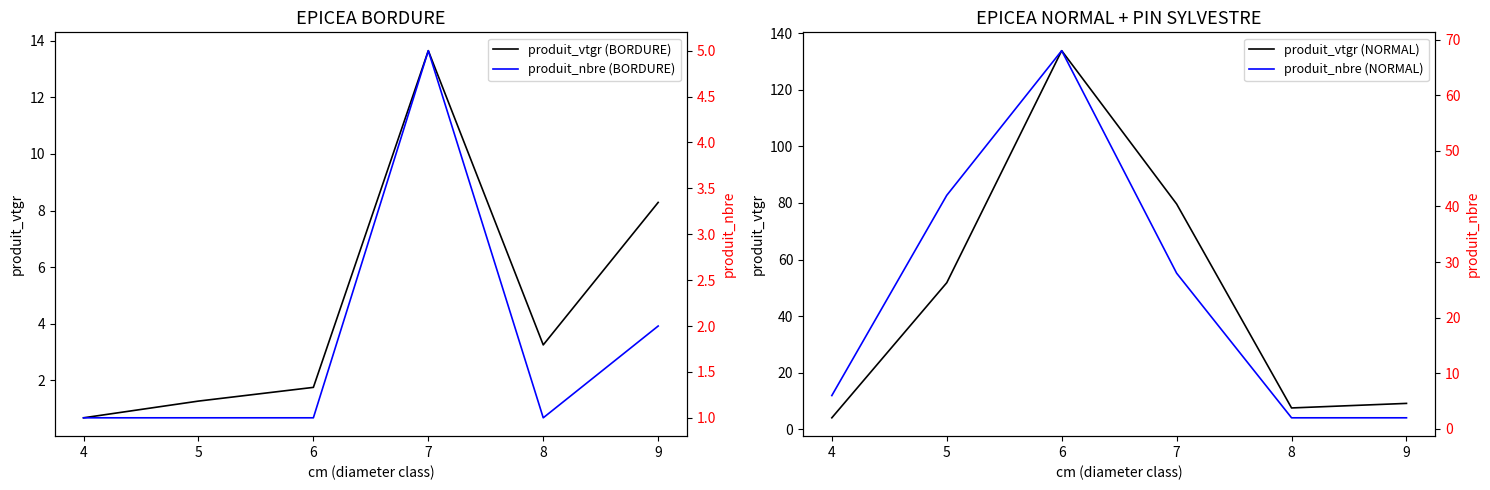

The value of produit_vtgr (BORDURE) at 5 is 1.3. True or false?

True